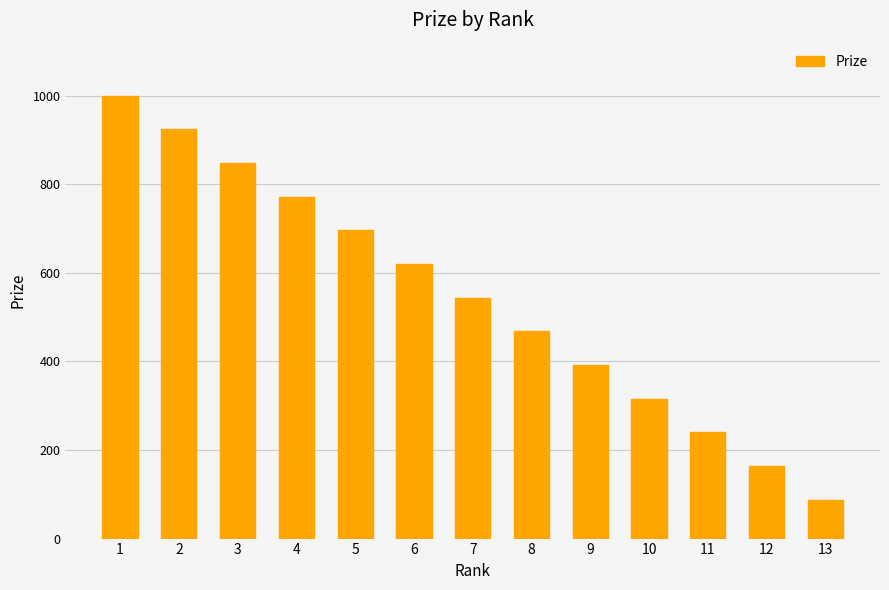

What is the value of the 11th bar from the left?

240